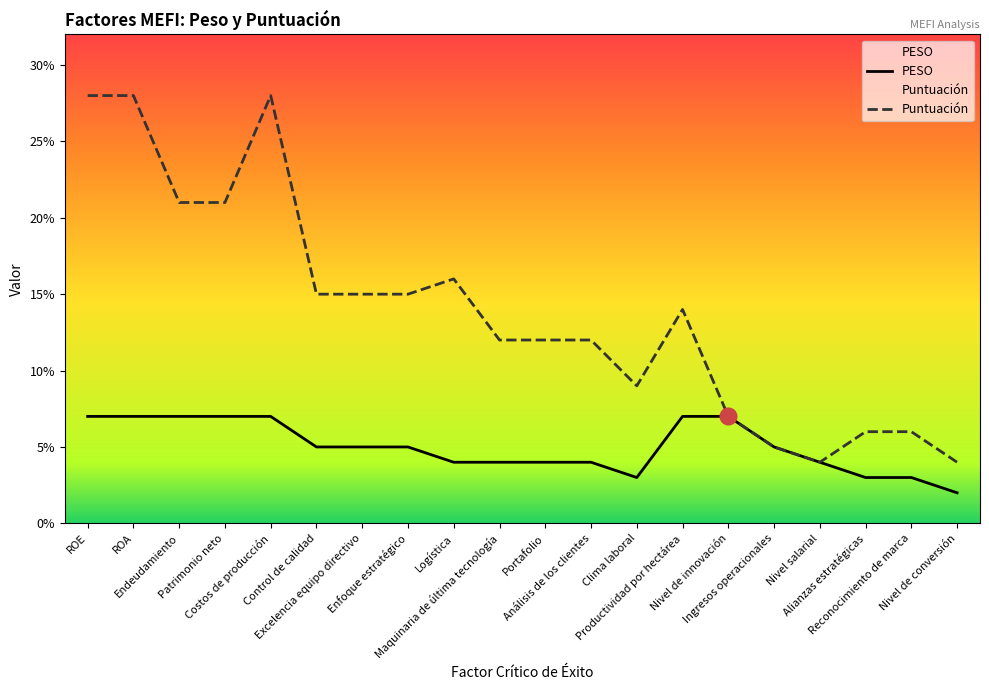

True or false: PESO and Puntuación cross at least once.

False